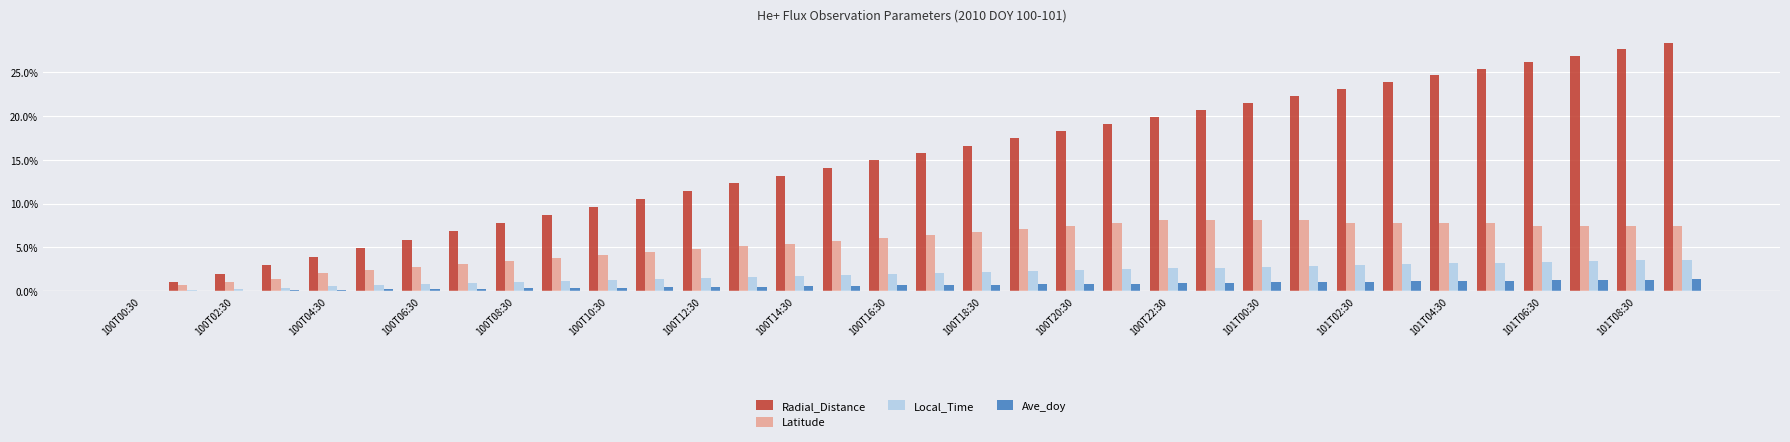

What is the average value of the Radial_Distance series?

0.1